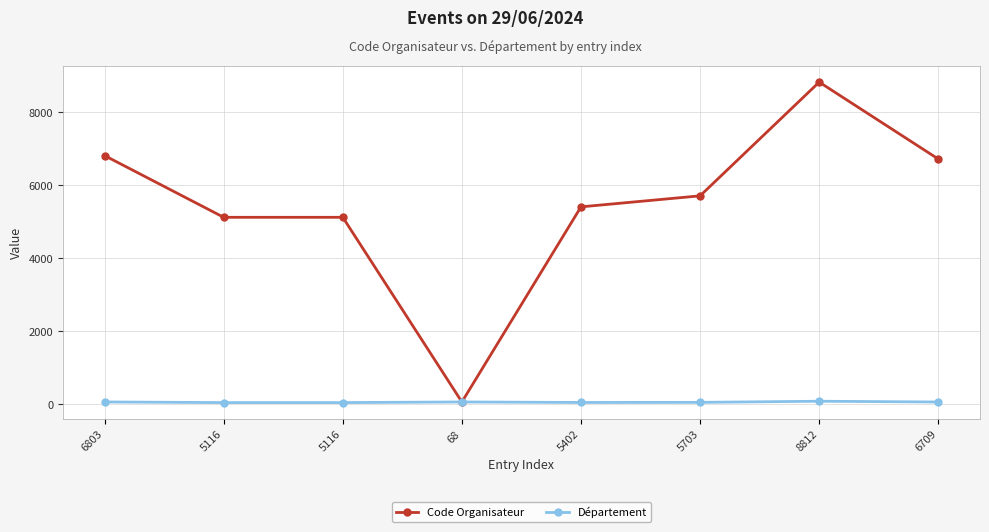

Which series has the largest range (max minus min)?

Code Organisateur